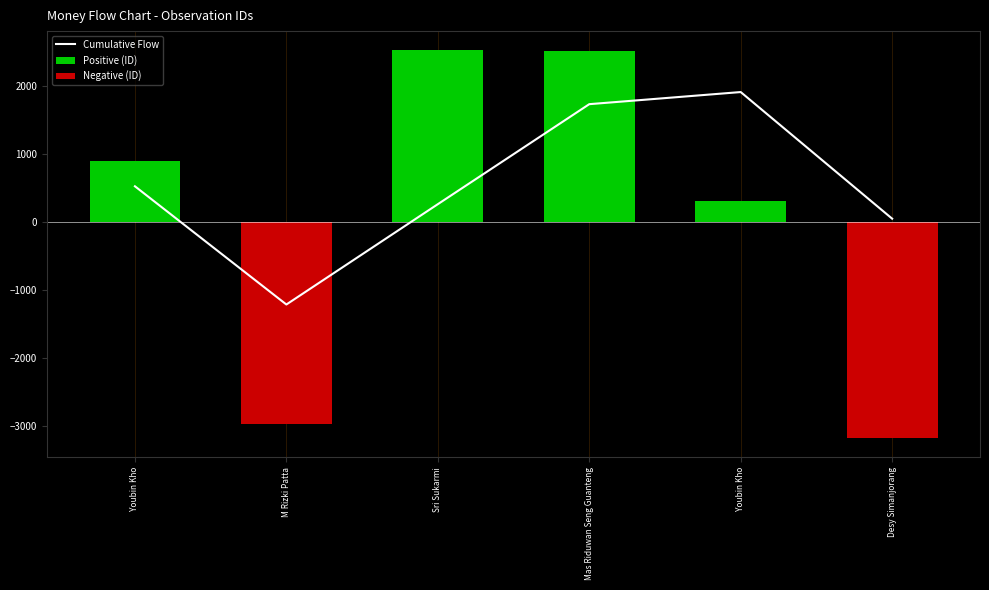

Is the value of Cumulative Flow at Sri Sukarmi greater than the value of Positive (ID) at Sri Sukarmi?

No